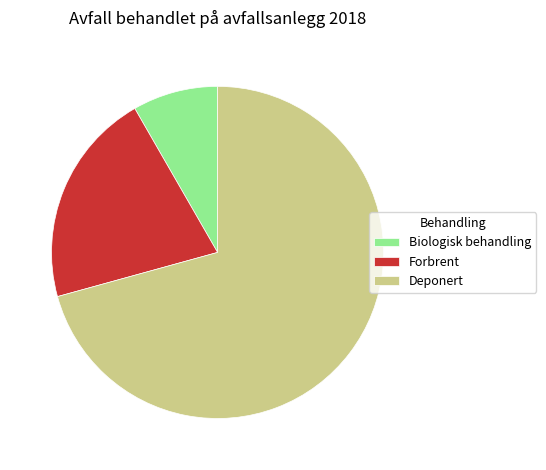

Do Deponert and Biologisk behandling together represent more than half of the pie?

Yes